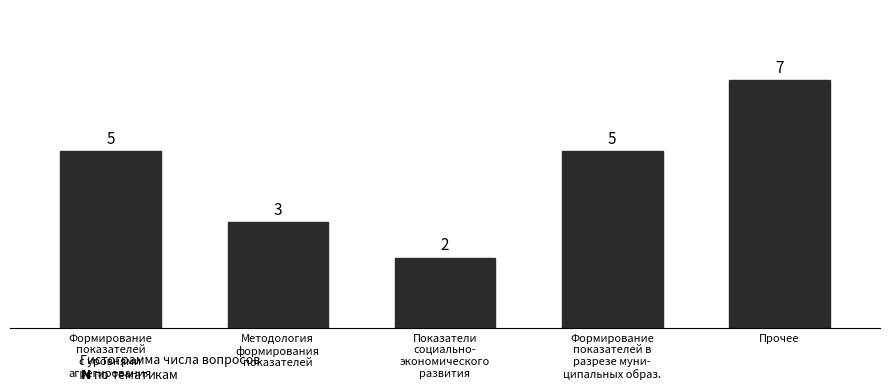

What is the maximum value shown in the chart?

7